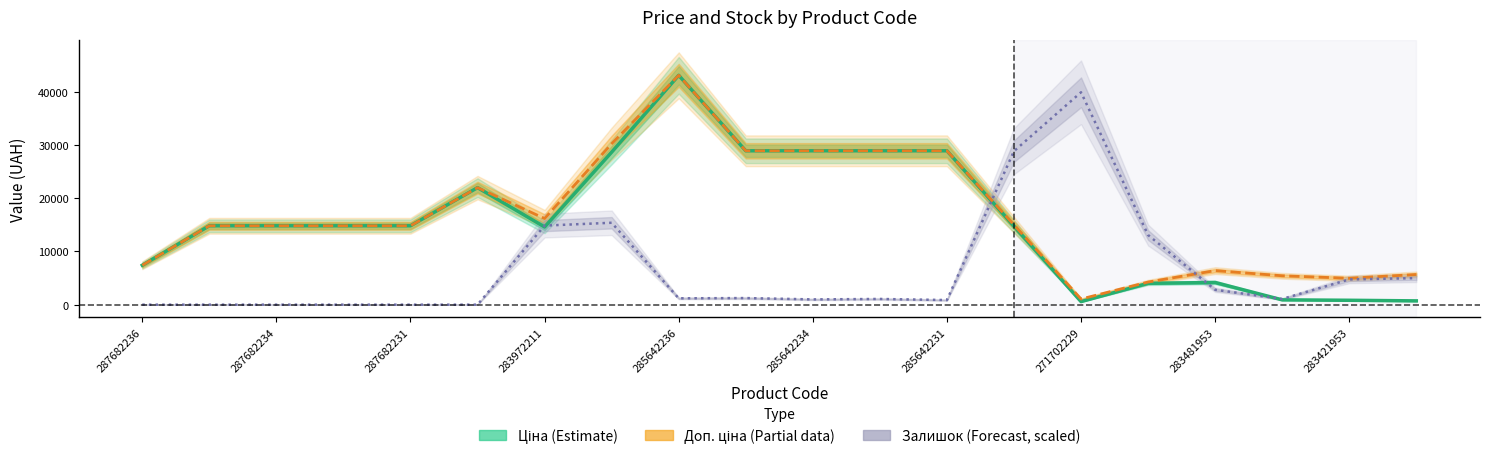

At how many categories does at least one series exceed 20265?

9